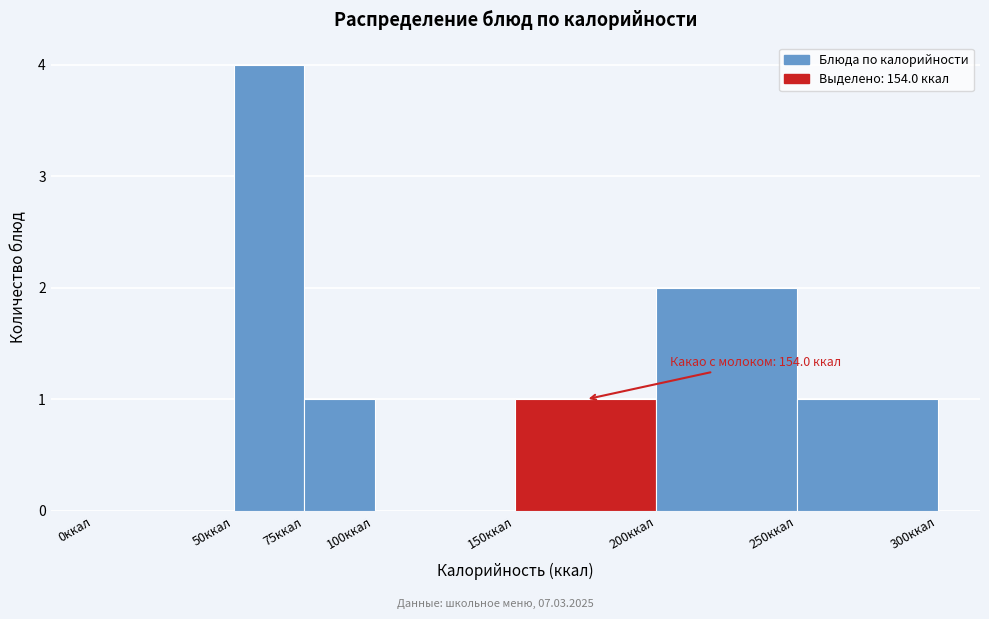

Over which range of the x-axis is the bar tallest?

50 to 75